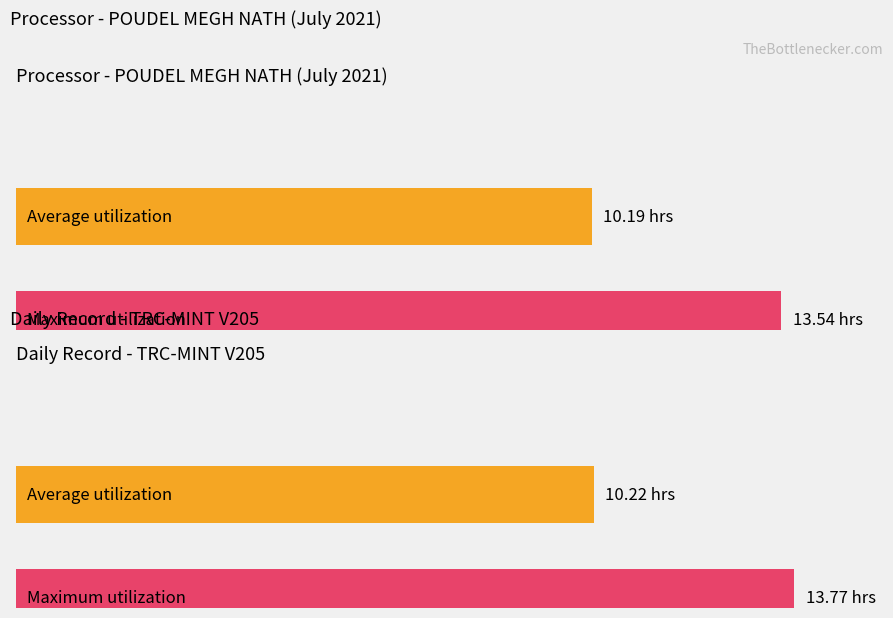

The value of Average utilization at 8 is 10.2. True or false?

True